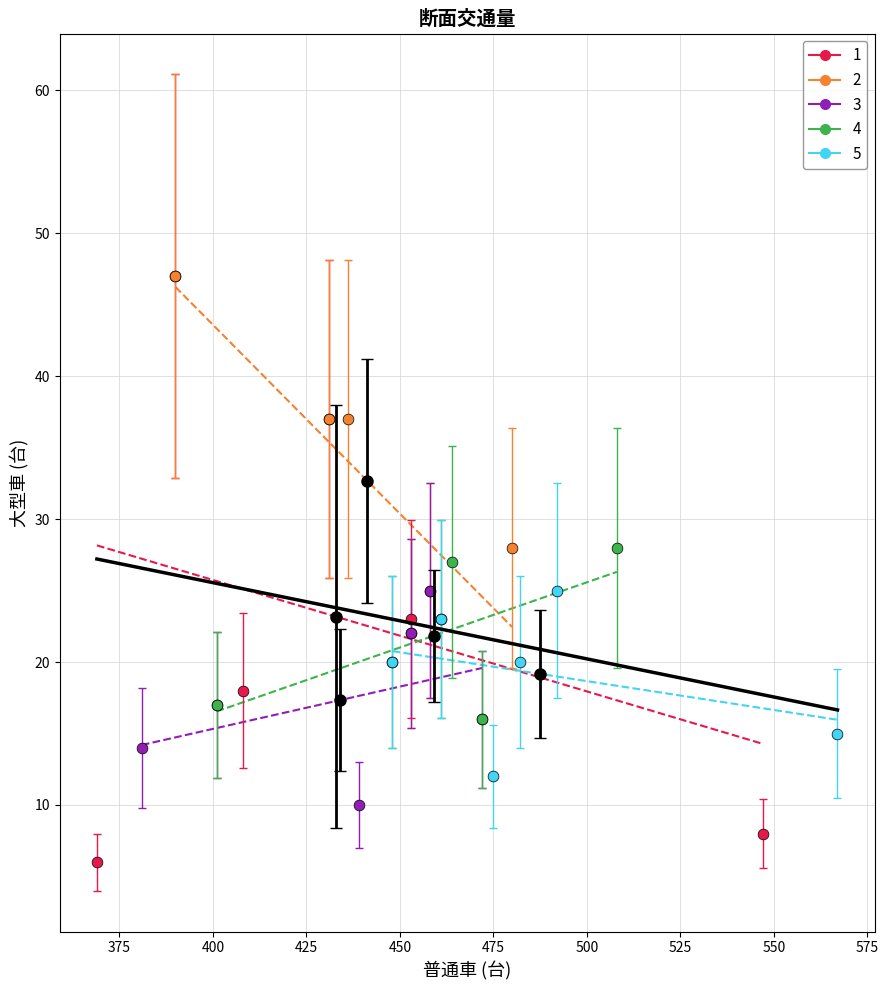

Which series has the widest spread of Y values?

1